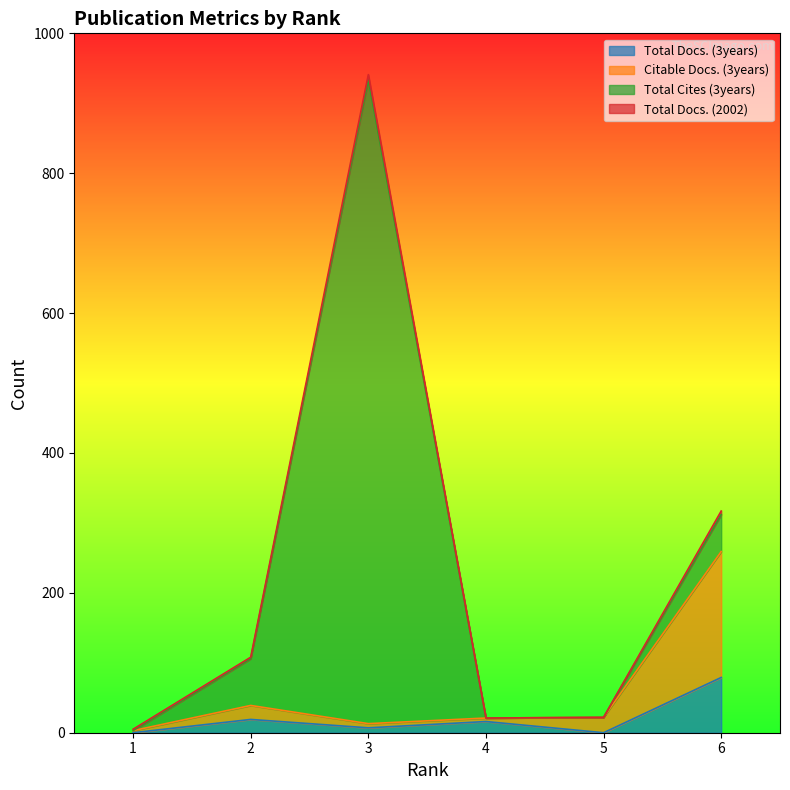

How many values in Total Docs. (3years) are above zero?

4